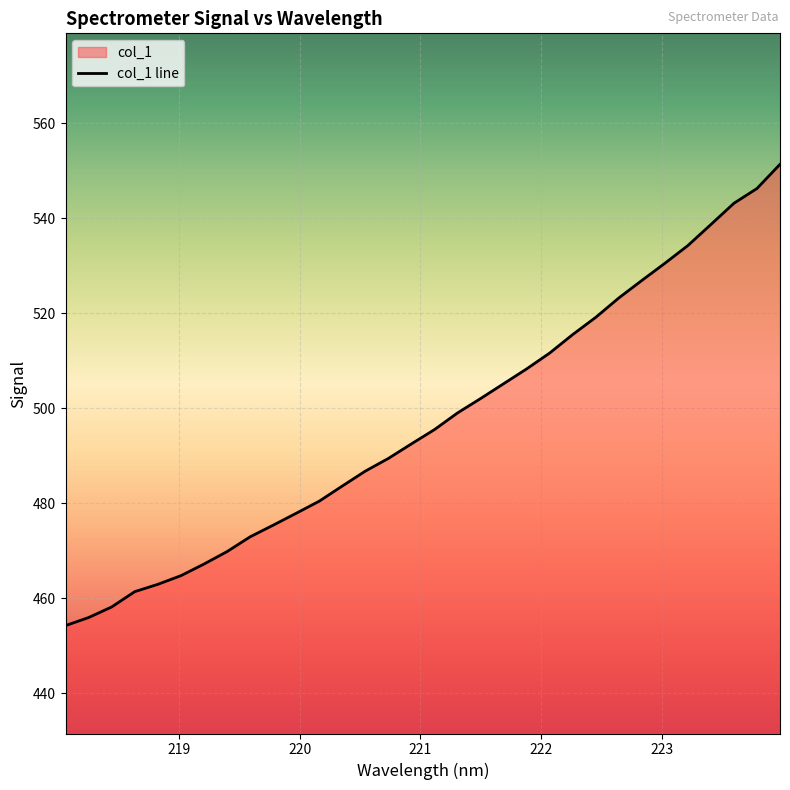

At which category does the chart reach its peak across all series?

223.9802